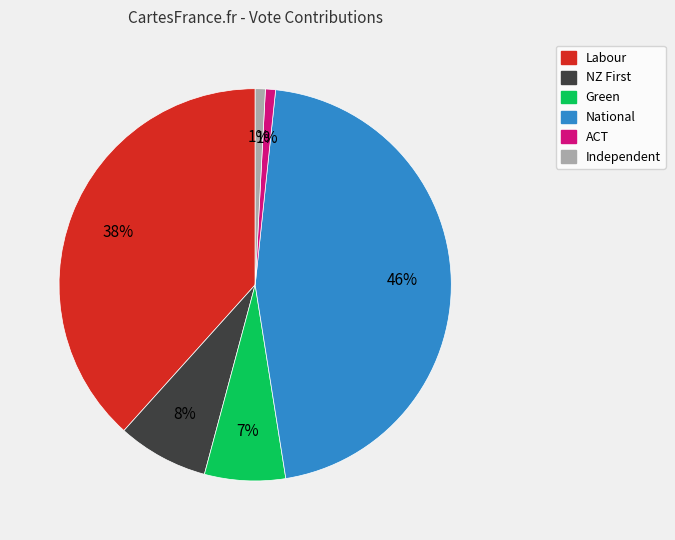

To the nearest percent, what is the difference between the largest and smallest slice percentages?

45%